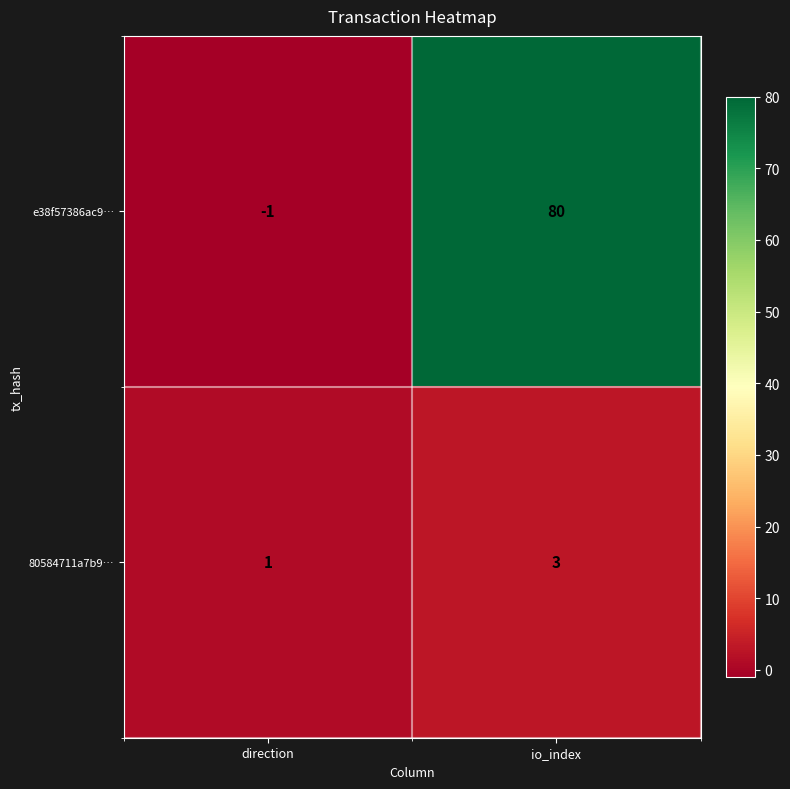

What is the difference between the highest and lowest values at direction?

2